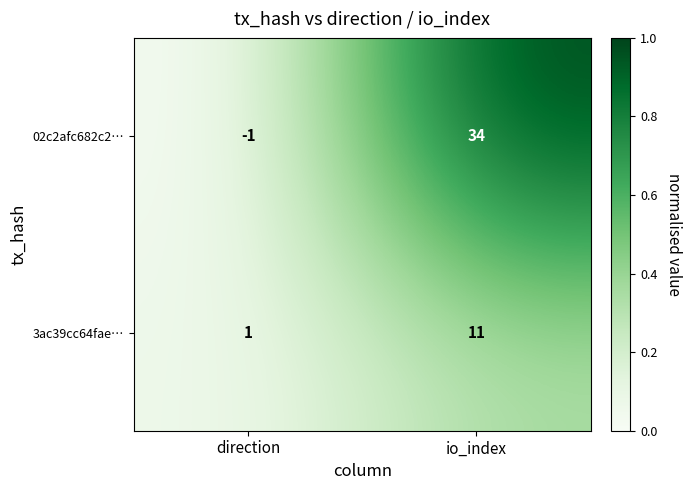

The value of 3ac39cc64fae… at io_index is 11. True or false?

True